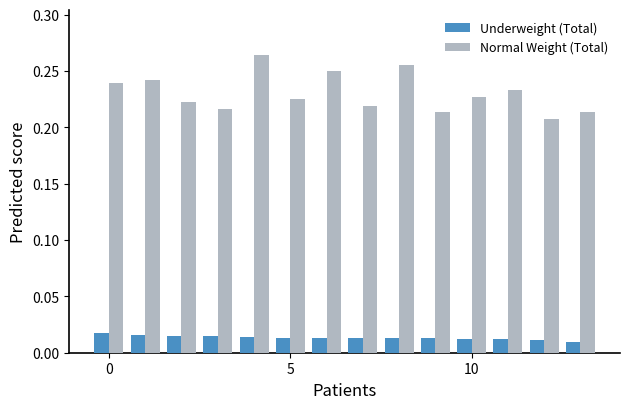

Which series has the widest spread of values?

Normal Weight (Total)